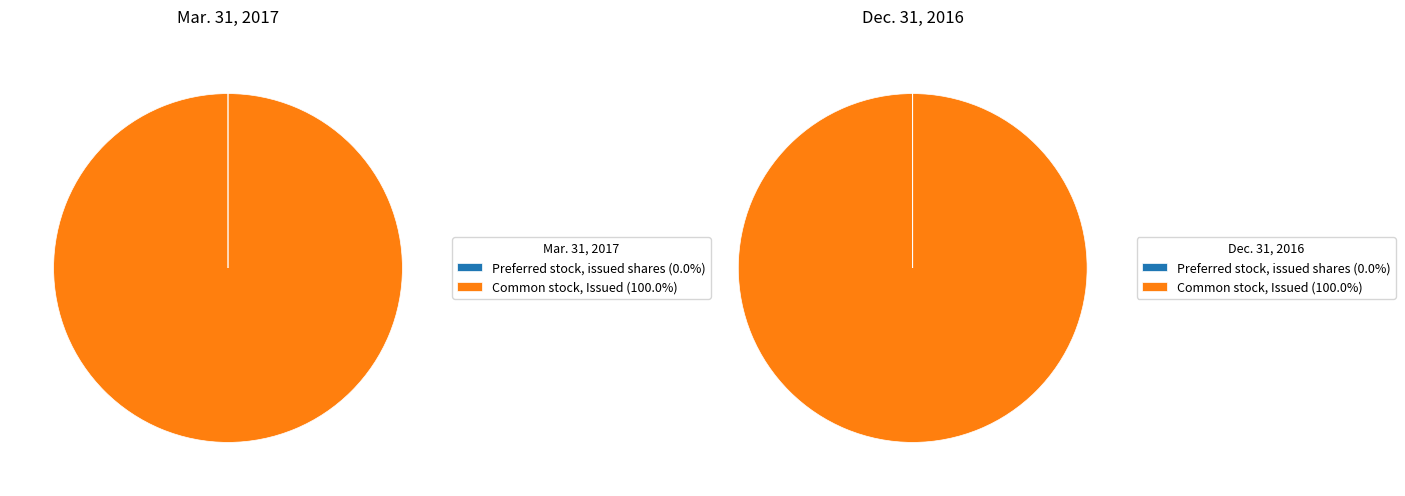

Combined, do Common stock, Issued and Preferred stock, issued shares account for over 50%?

Yes